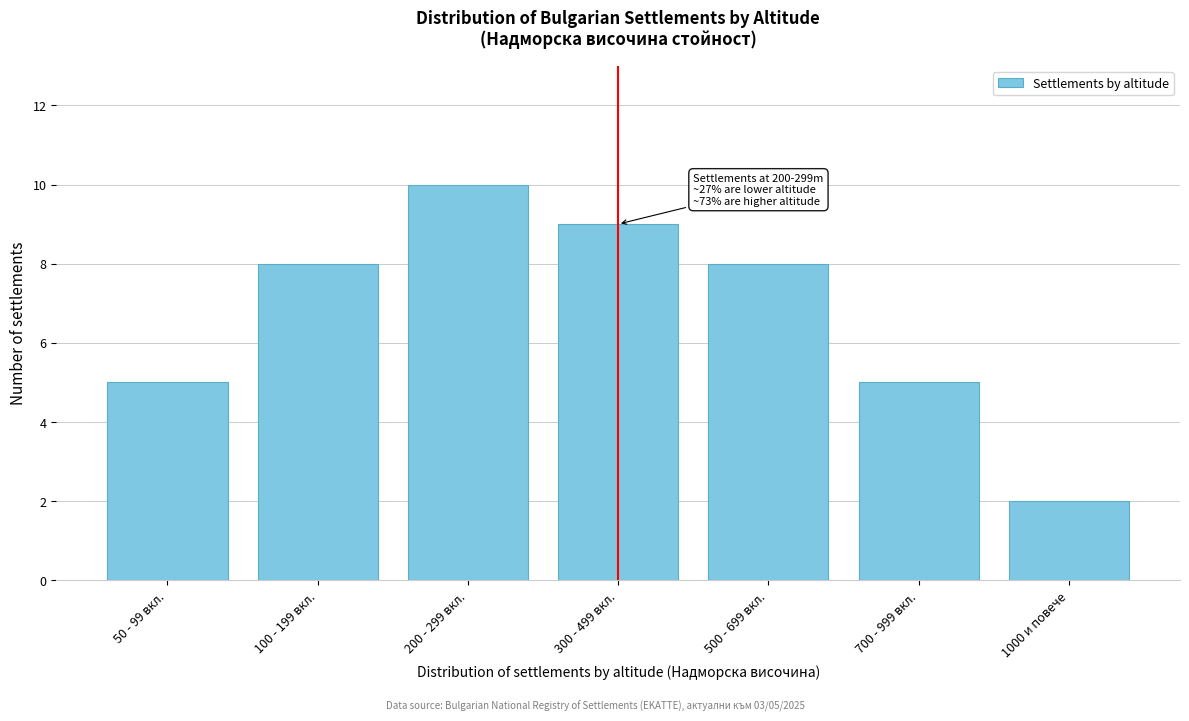

Reading left to right, transcribe all the data shown in this chart.

50 - 99 вкл.=5	100 - 199 вкл.=8	200 - 299 вкл.=10	300 - 499 вкл.=9	500 - 699 вкл.=8	700 - 999 вкл.=5	1000 и повече=2